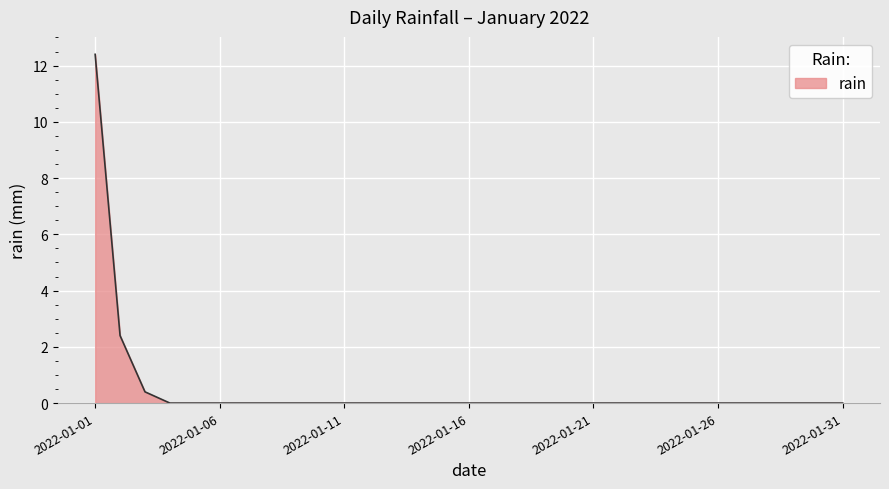

What is the greatest value displayed?

12.4